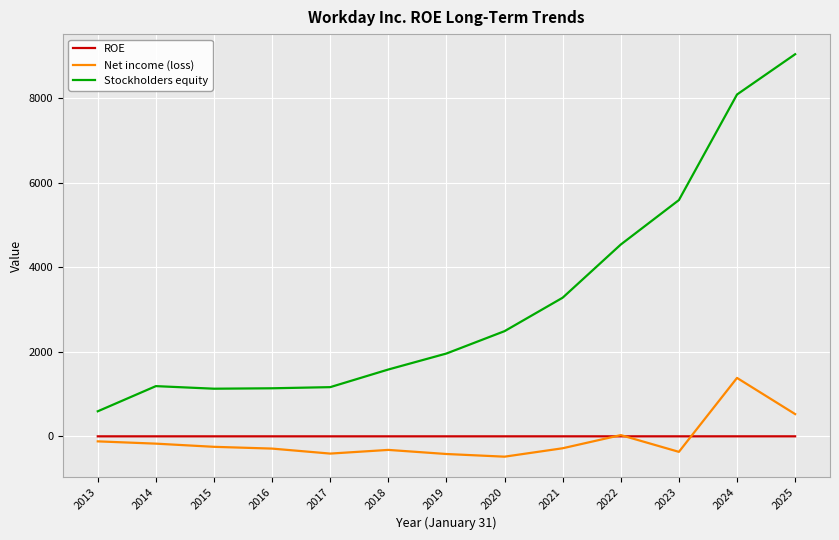

Which series has the largest range (max minus min)?

Stockholders equity